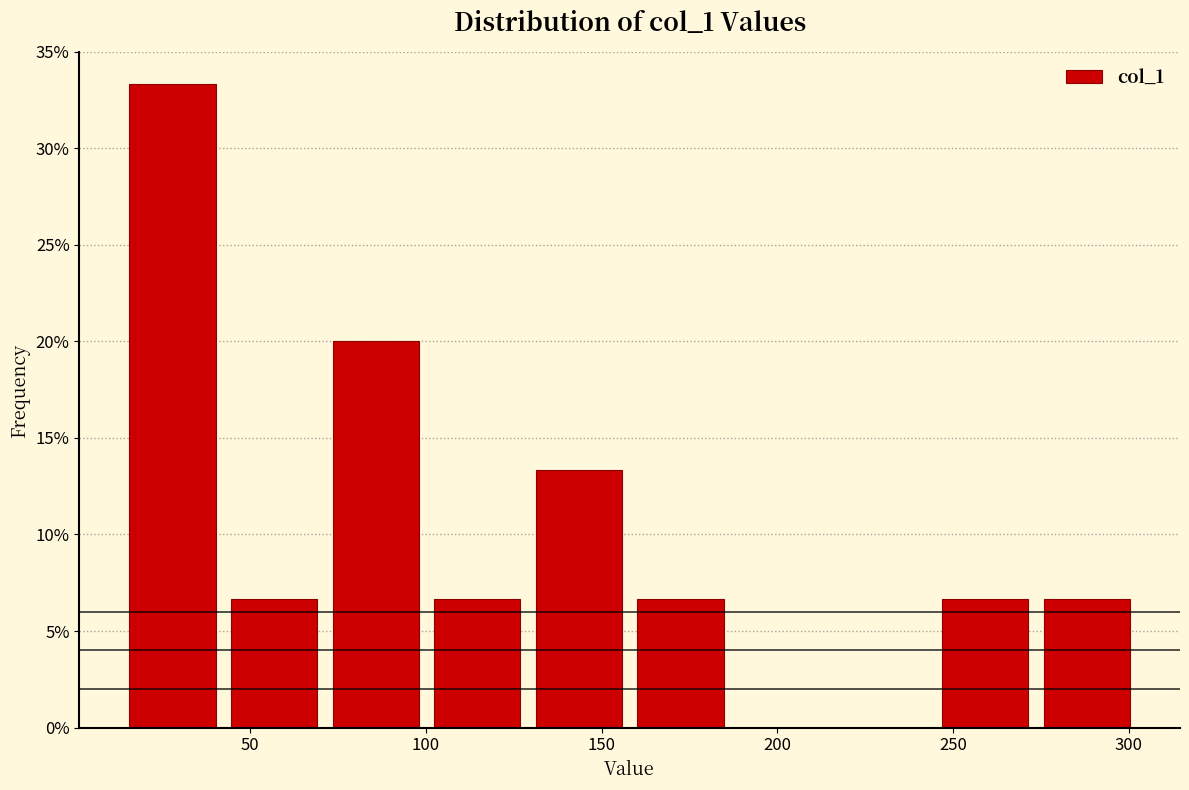

What is the height of the bar covering 275 to 305 on the x-axis? Neither the bar edges nor the heights are printed on the chart, so give them approximately, as read against the axes.

6.5